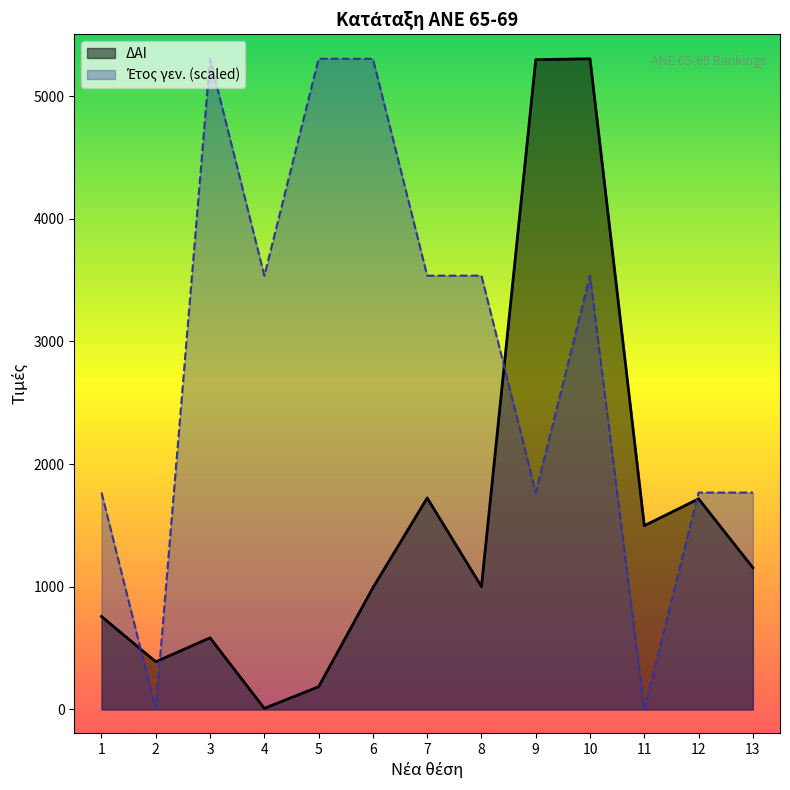

At which category does ΔΑΙ reach its first local peak?

3